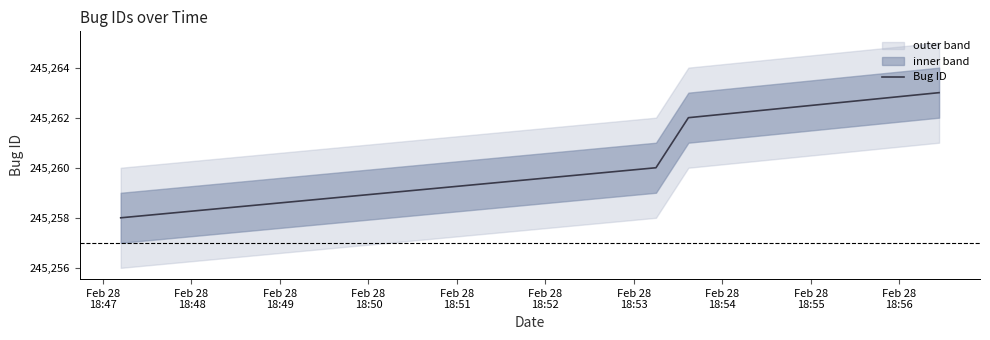

What is the highest value of the Bug ID series?

245263